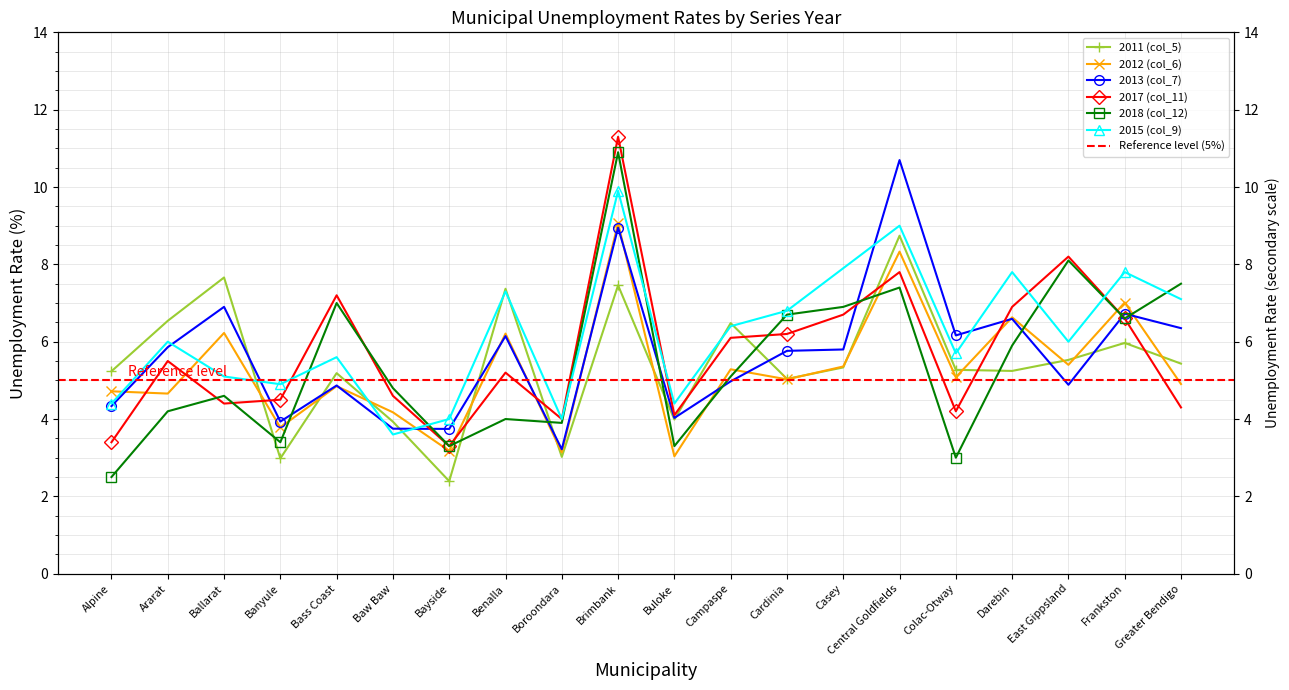

How many data points in 2017 (col_11) are less than 5?

9